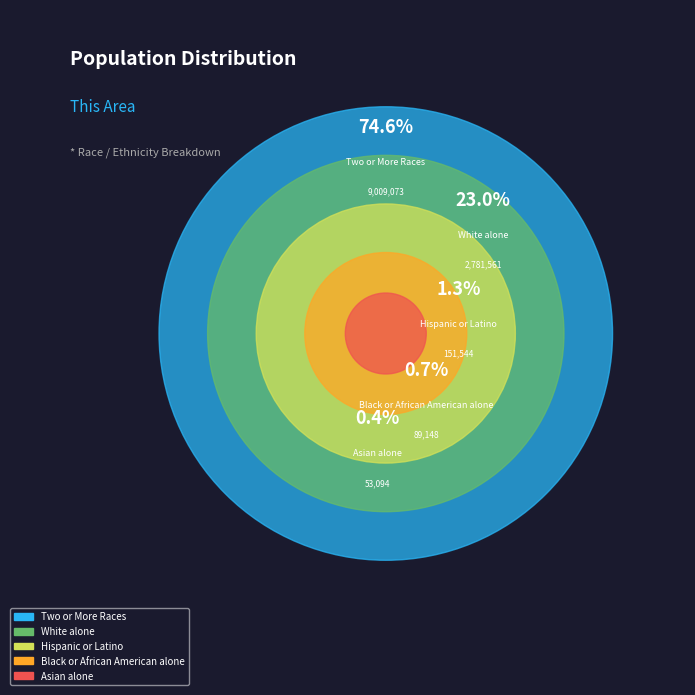

Which slice represents more than half of the pie?

Two or More Races